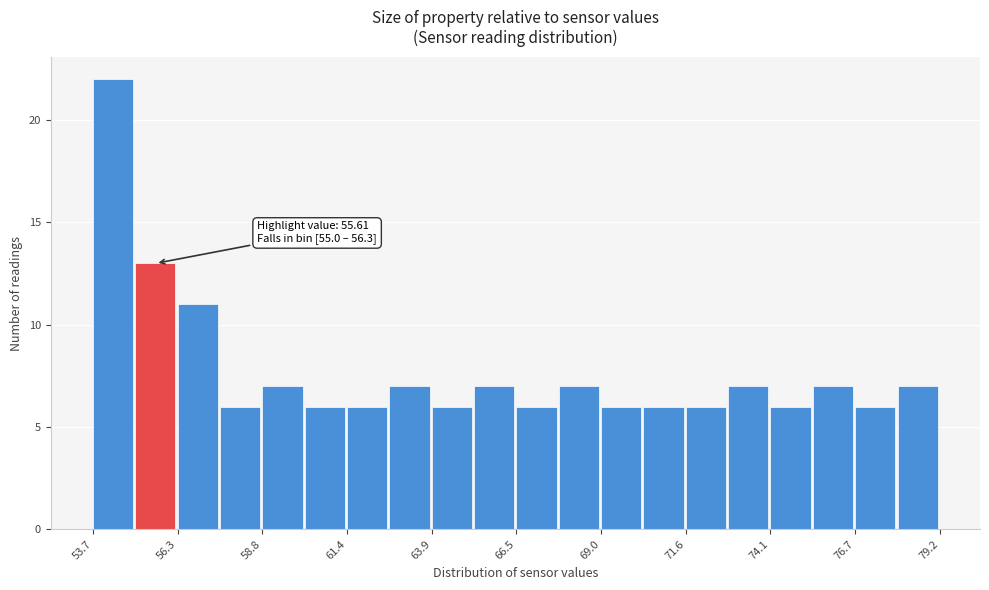

Around what value on the x-axis is the tallest bar? Give the approximate position of its centre, as read against the axis.

54.5